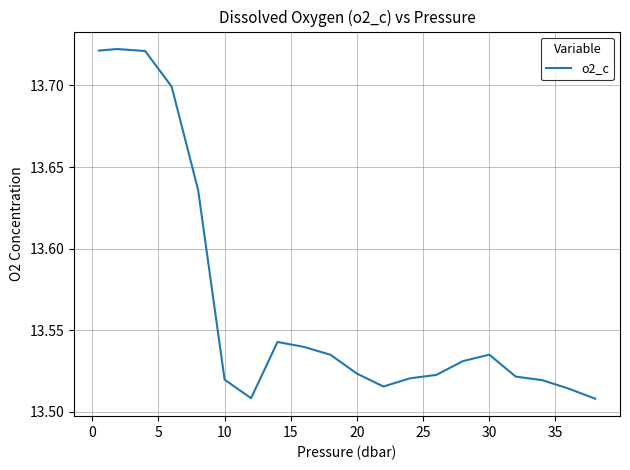

Is this an area chart (filled region under the line)?

No